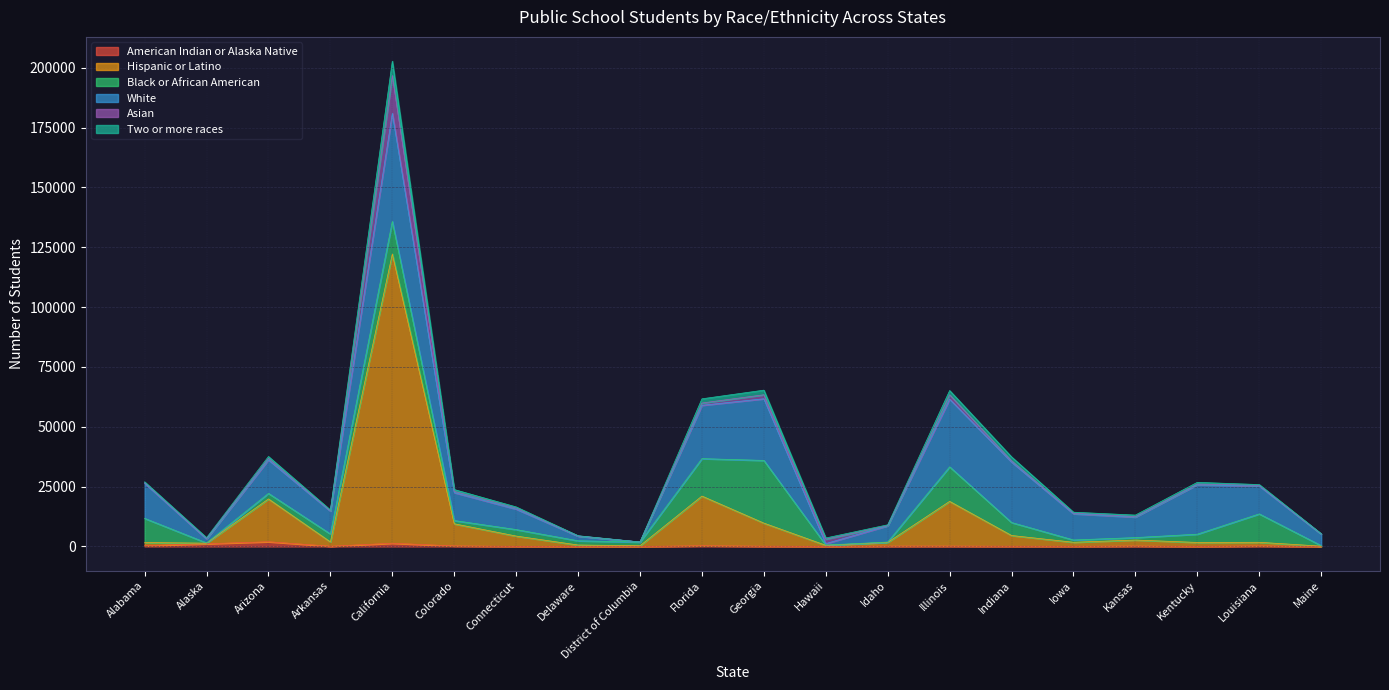

How many values in the Hispanic or Latino series are below 1900?

10